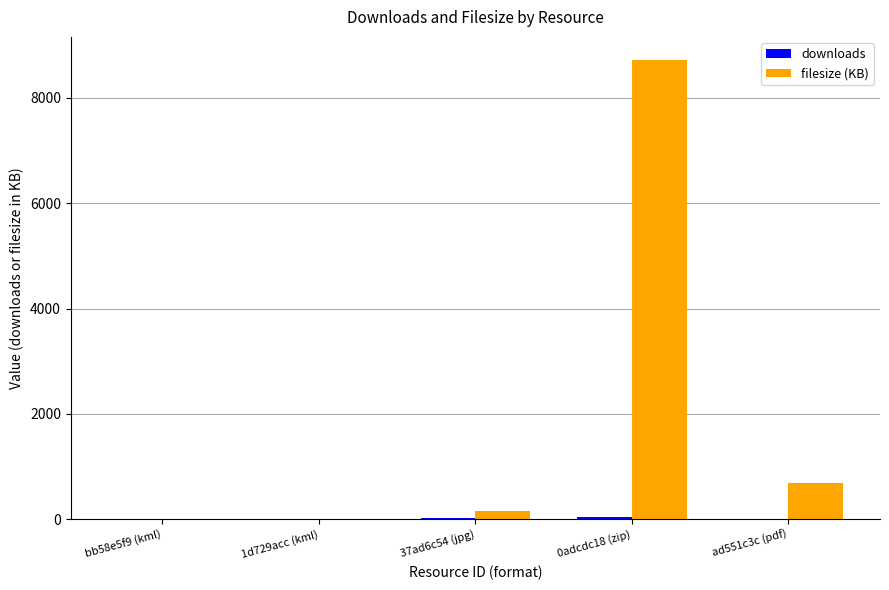

At which category is the sum across all series the highest?

0adcdc18 (zip)